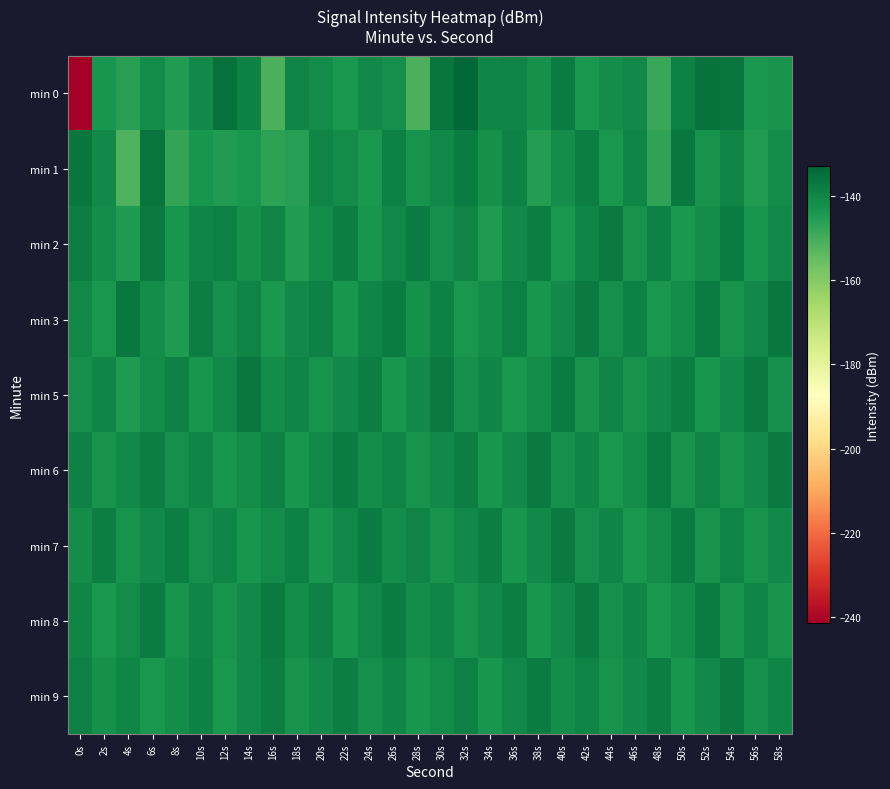

Rank the series by their maximum value, from lowest to highest.

min 7, min 9, min 6, min 8, min 2, min 3, min 5, min 1, min 0